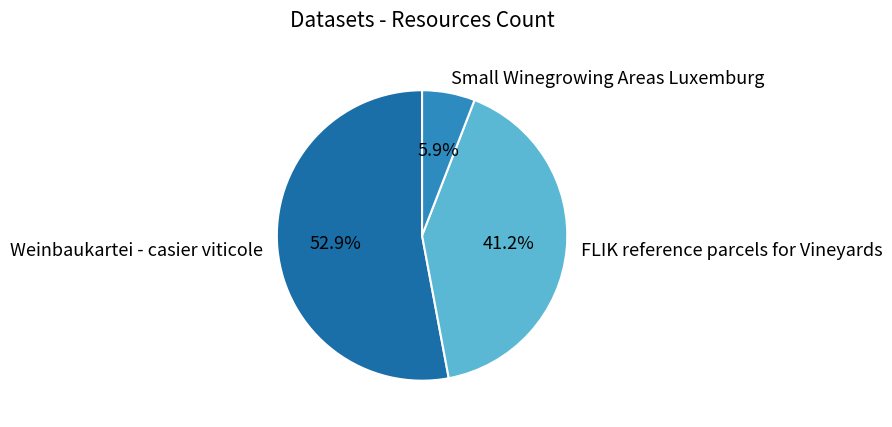

To the nearest percent, what is the average slice percentage?

33%